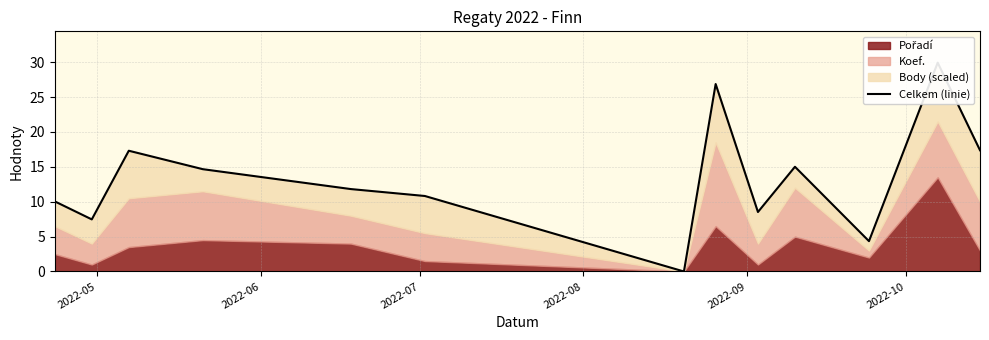

What is the greatest value displayed?

29.9